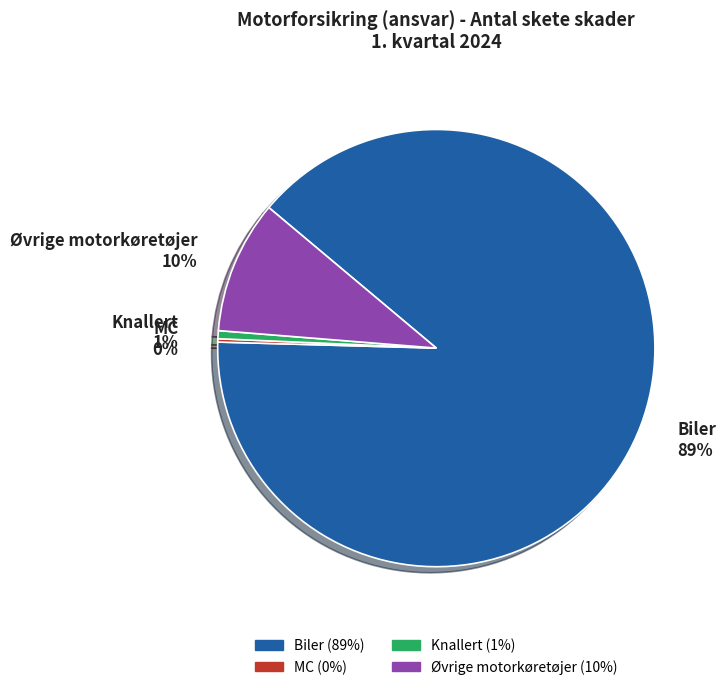

Which category has the biggest portion of the pie?

Biler